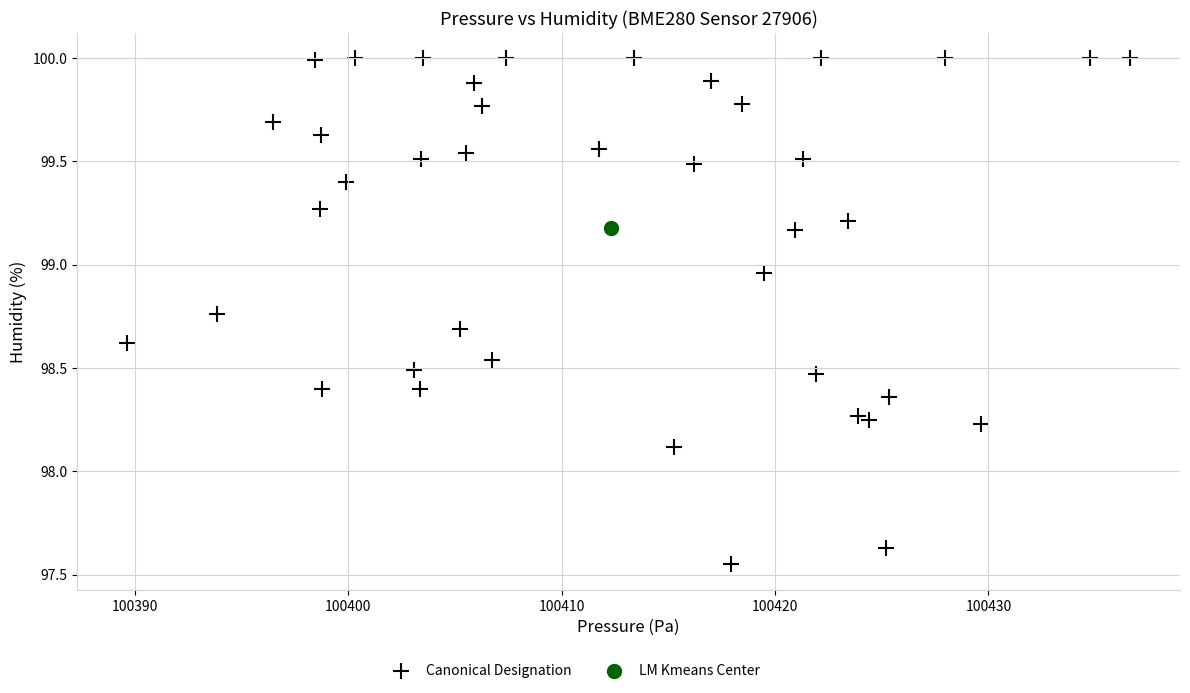

What are all the series names shown in the legend?

Canonical Designation, LM Kmeans Center